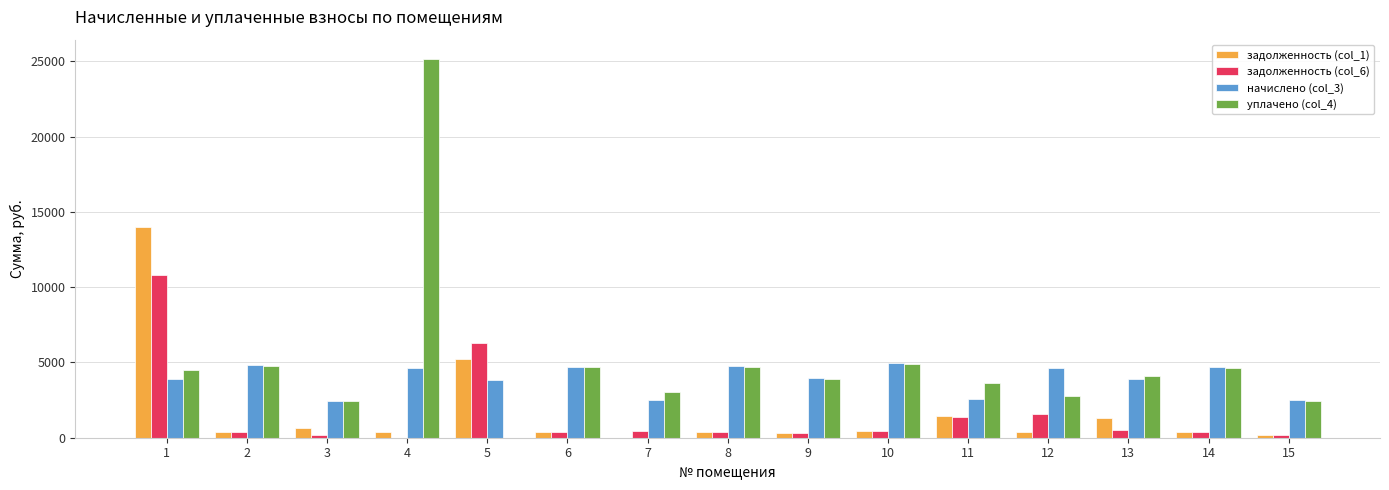

What are all the series names shown in the legend?

задолженность (col_1), задолженность (col_6), начислено (col_3), уплачено (col_4)